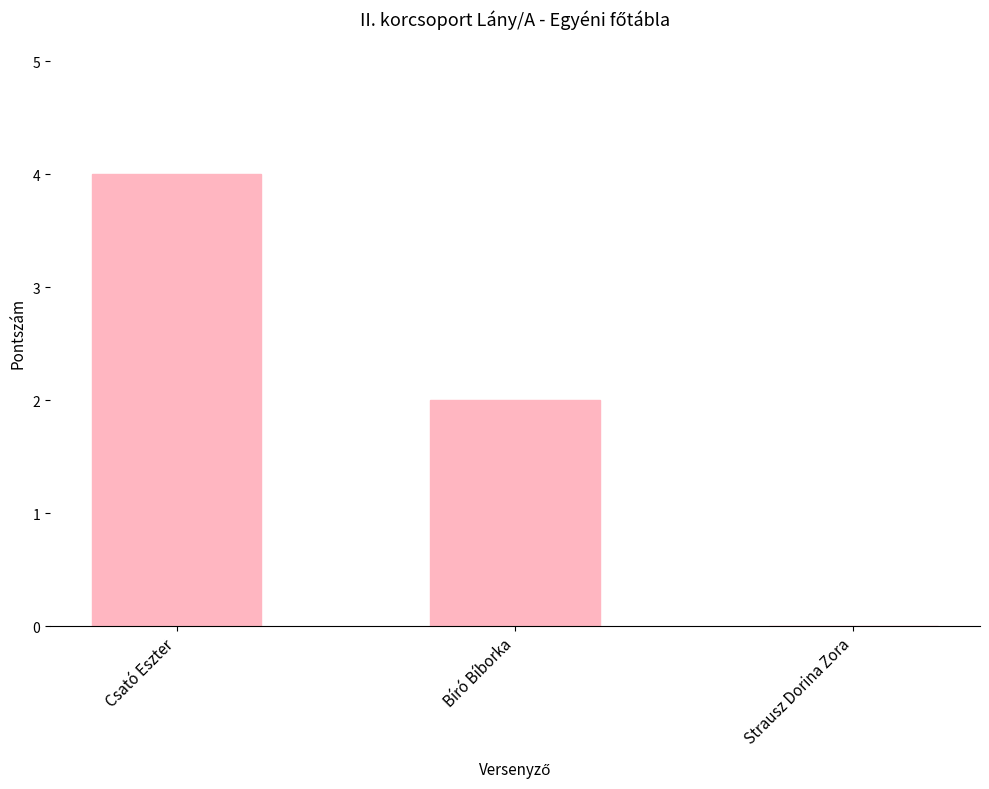

Count the number of categories in the chart.

3